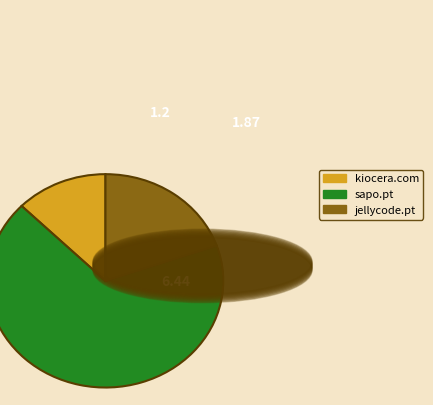

Which slice represents more than half of the pie?

sapo.pt